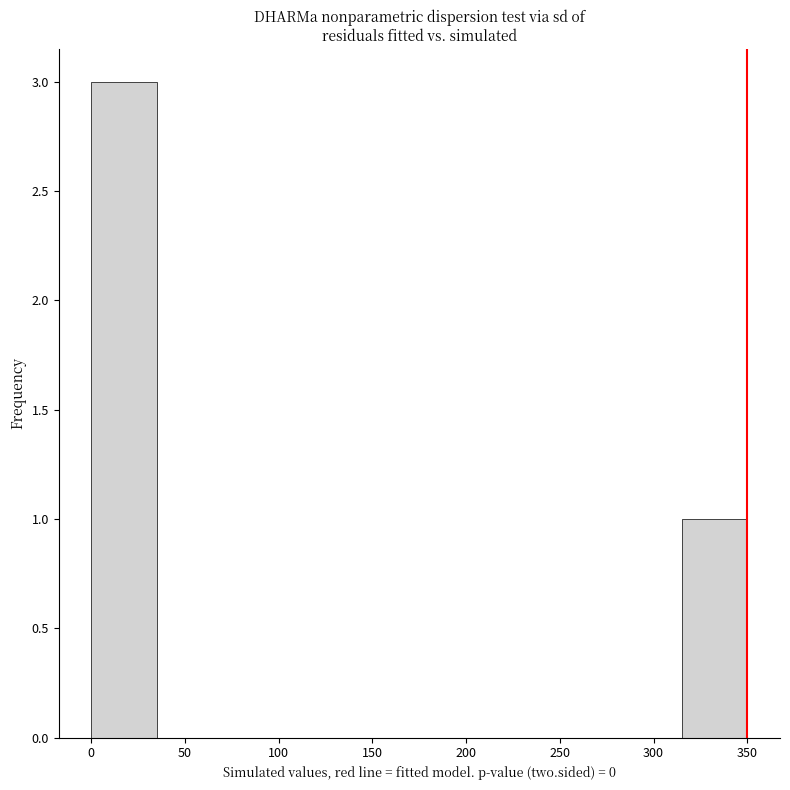

Reading left to right, list every bar in this chart as the range it spans on the x-axis followed by its height. The values are not printed on the chart, so give them approximately, as read against the axis.

0 to 35: 3
35 to 70: 0
70 to 105: 0
105 to 140: 0
140 to 175: 0
175 to 210: 0
210 to 245: 0
245 to 280: 0
280 to 315: 0
315 to 350: 1